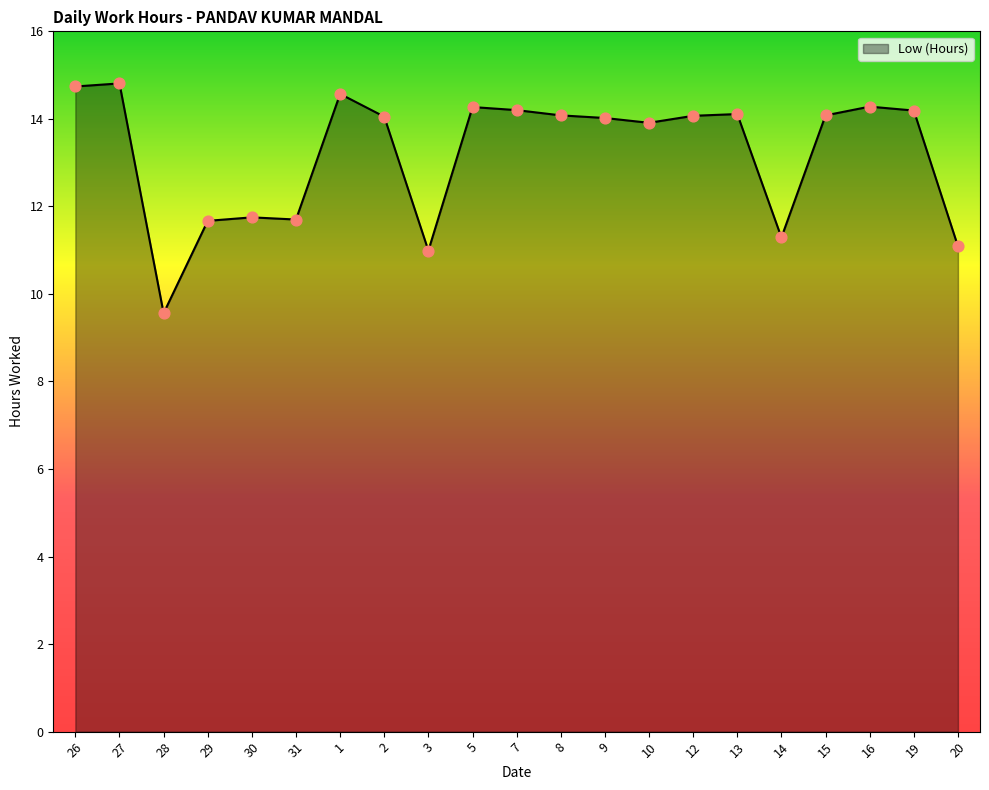

What is the change in value from 27 to 16?

-0.5